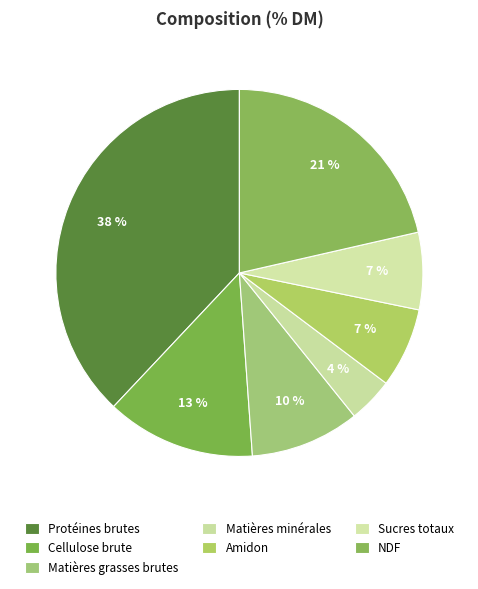

To the nearest percent, what is the combined percentage of NDF and Sucres totaux?

28%